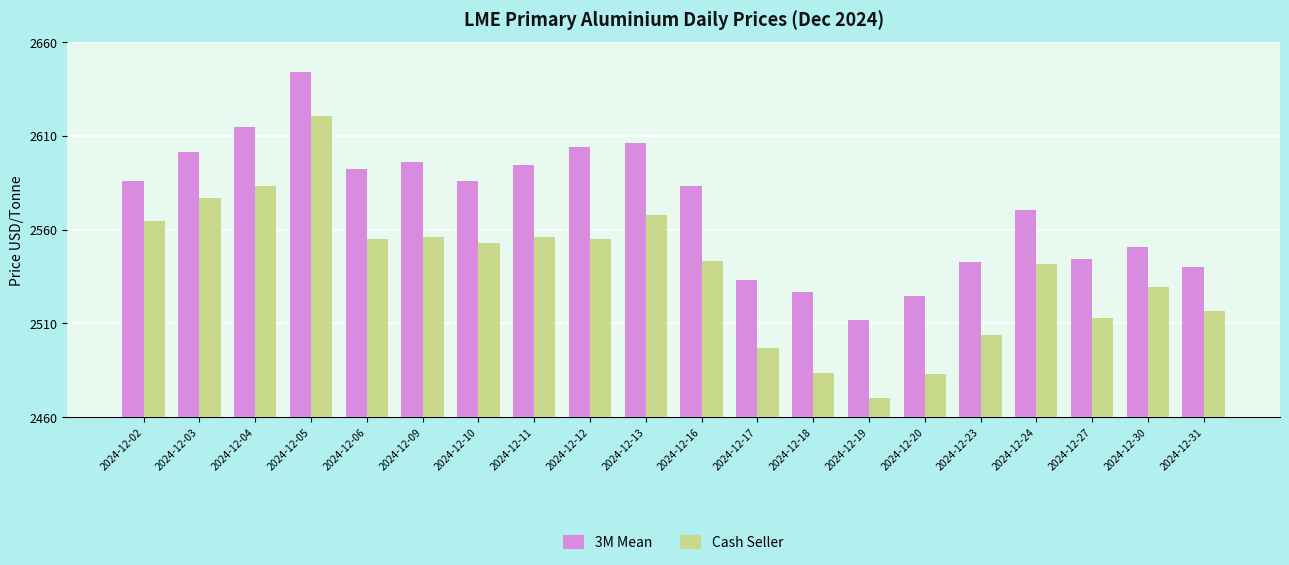

What are all the series names shown in the legend?

3M Mean, Cash Seller